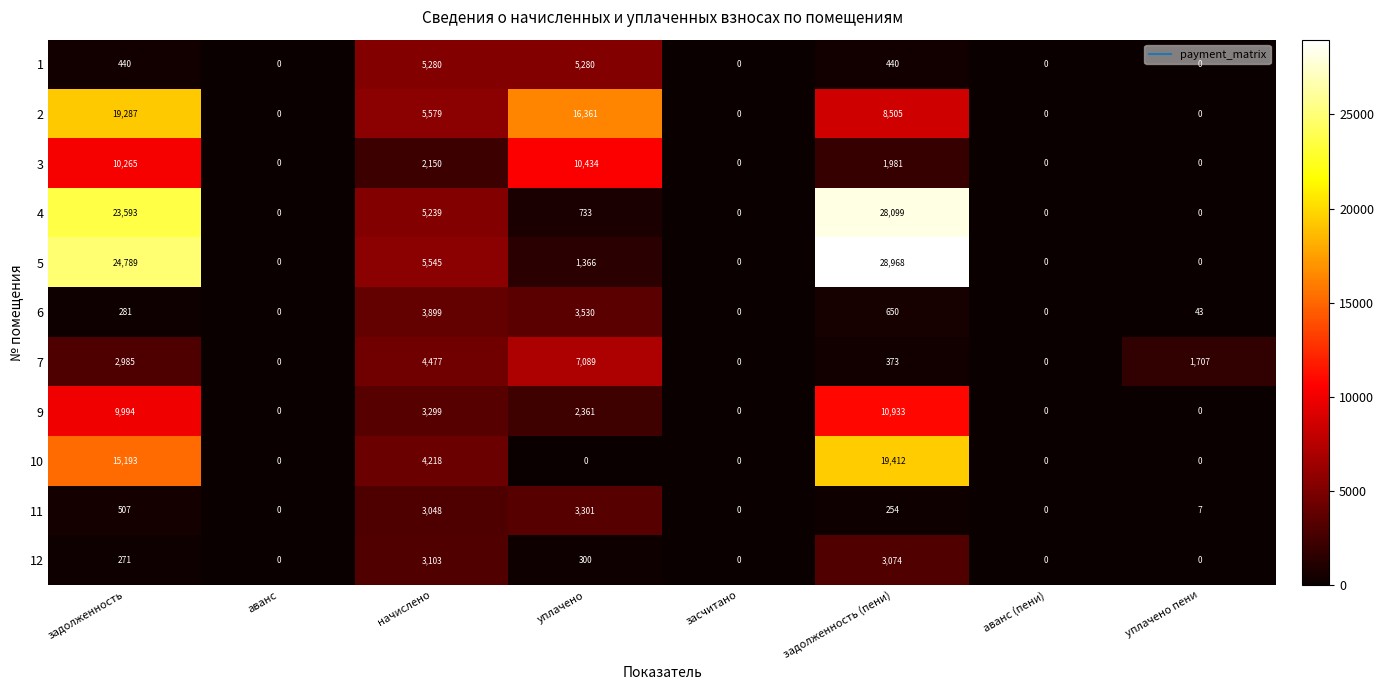

At which category does the chart reach its peak across all series?

задолженность (пени)